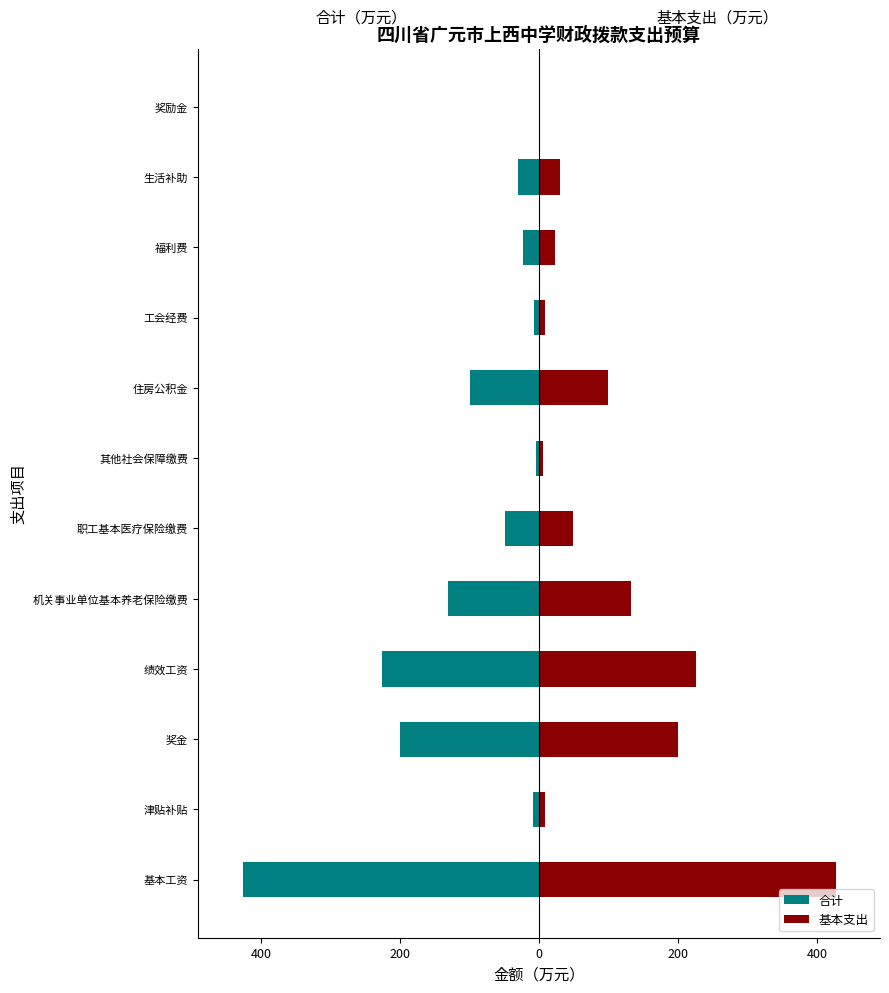

Is it true that 合计 equals -13.3 at 工会经费?

False